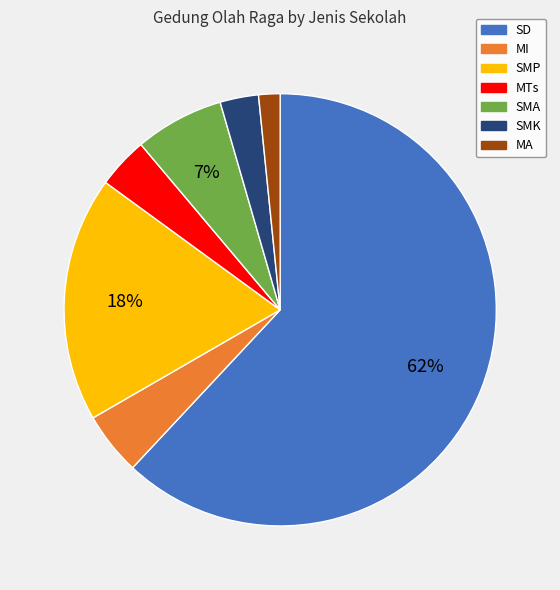

How many slices are in this pie chart?

7